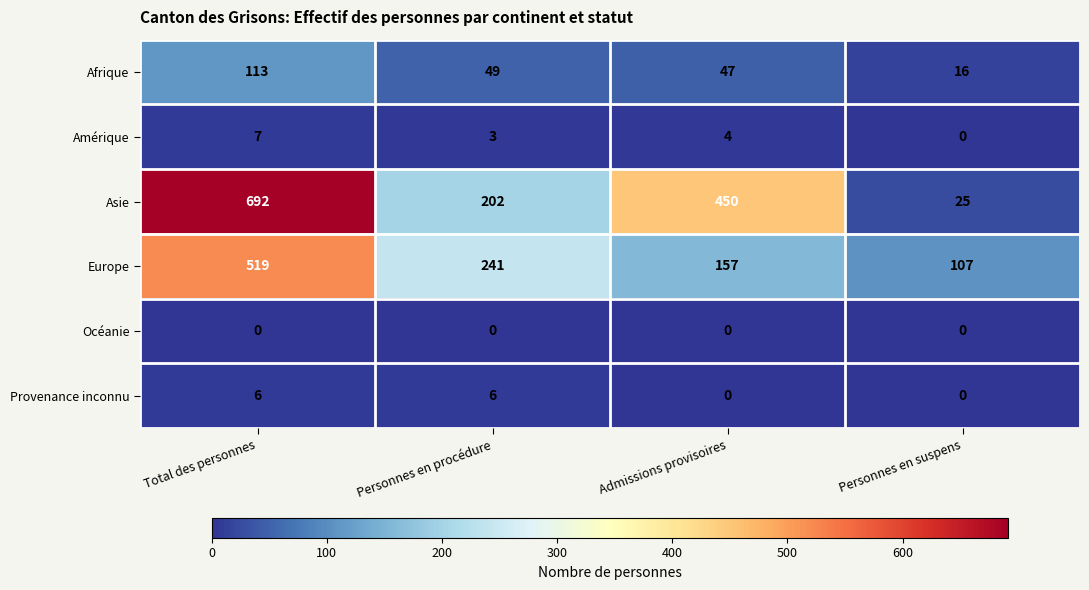

How many Provenance inconnu values are between 0 and 6?

4